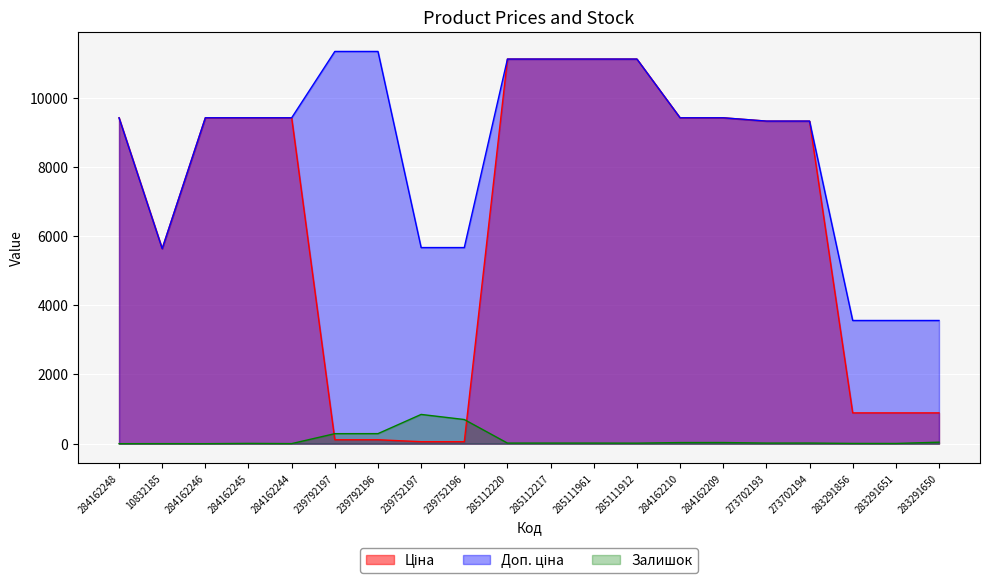

What is the sum of the Ціна values at 283291650 and 285112220?

12003.5